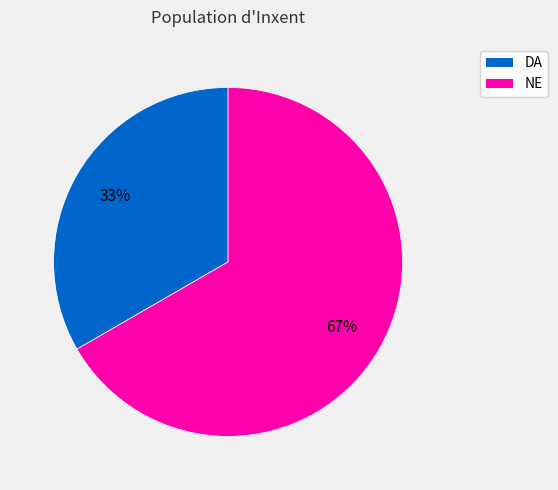

To the nearest percent, what is the combined percentage of NE and DA?

100%